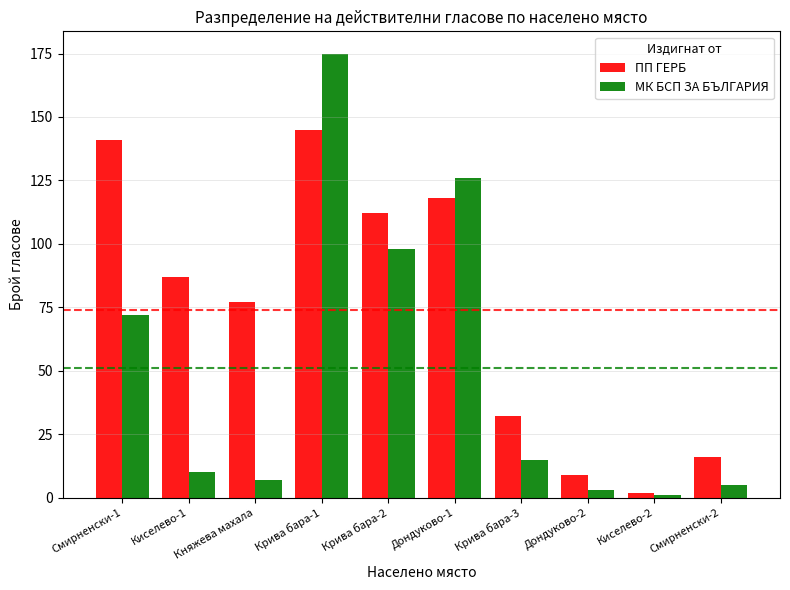

What is the difference between the second highest and second lowest values in the ПП ГЕРБ series?

132